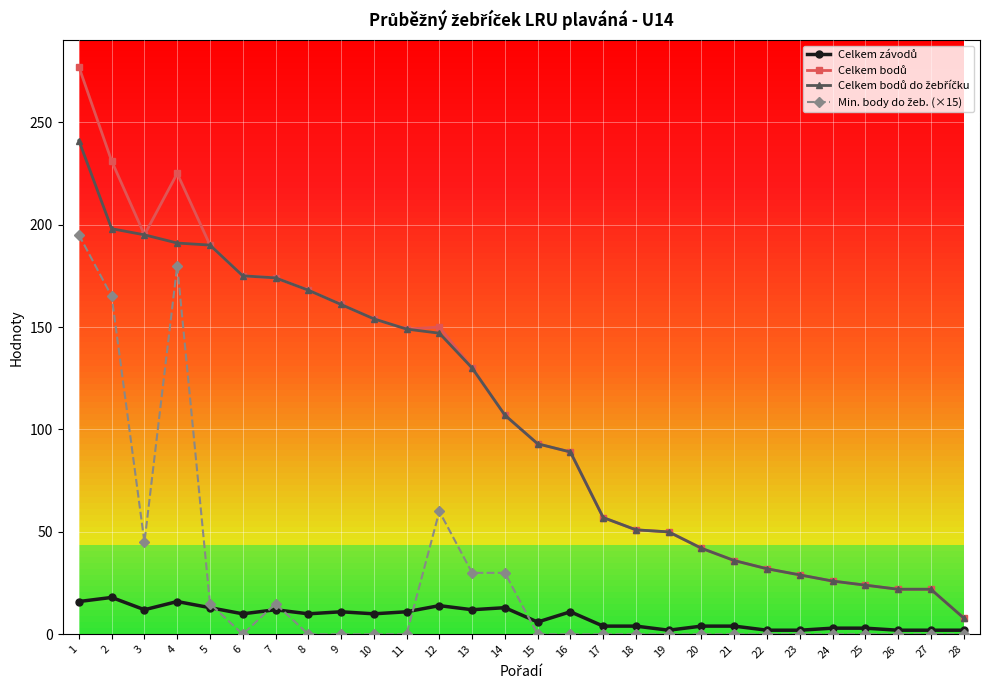

What is the maximum value shown in the chart?

277